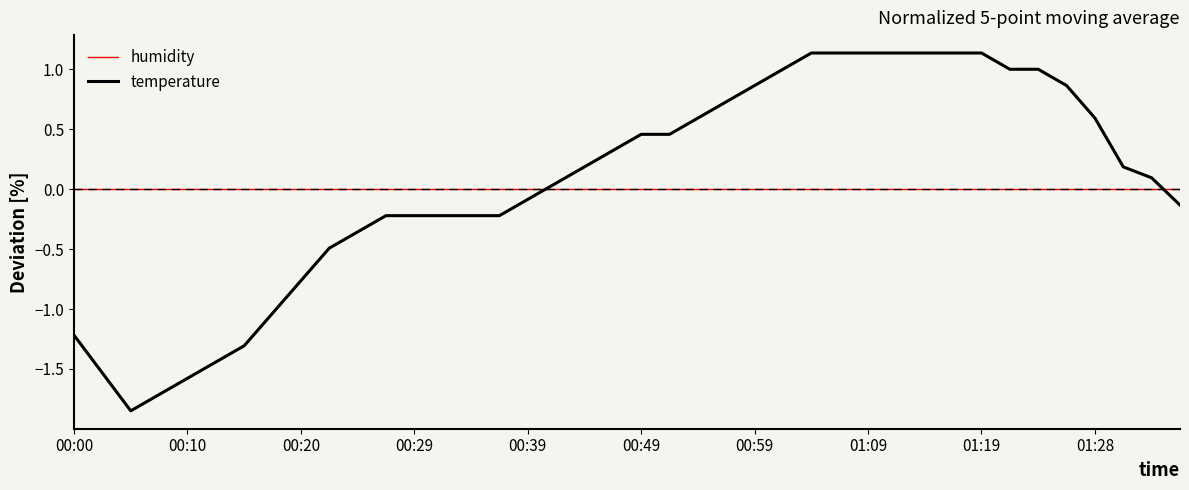

Which series has the widest spread of values?

temperature